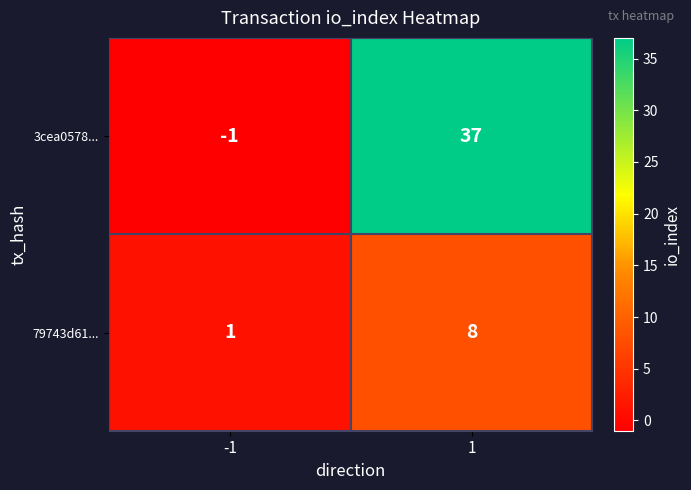

The value of 3cea0578... at 1 is 37. True or false?

True